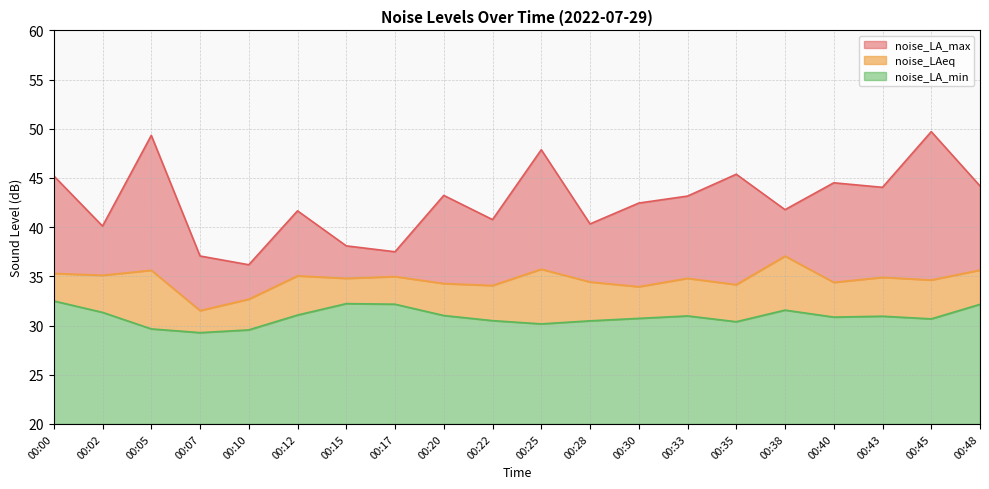

True or false: noise_LA_min has a value of 10.0 at 00:20.

False